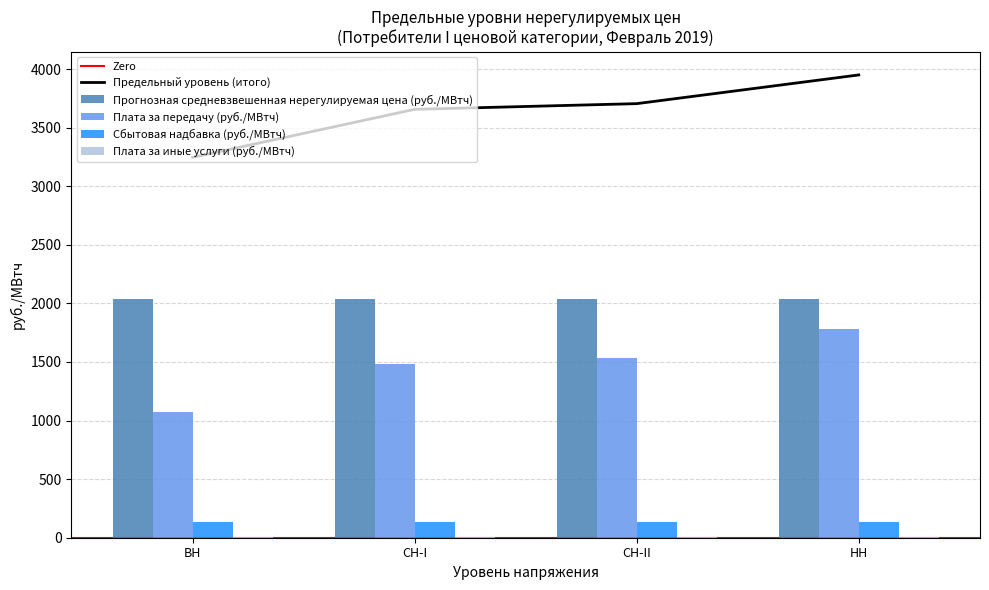

At which category is the sum across all series the highest?

НН